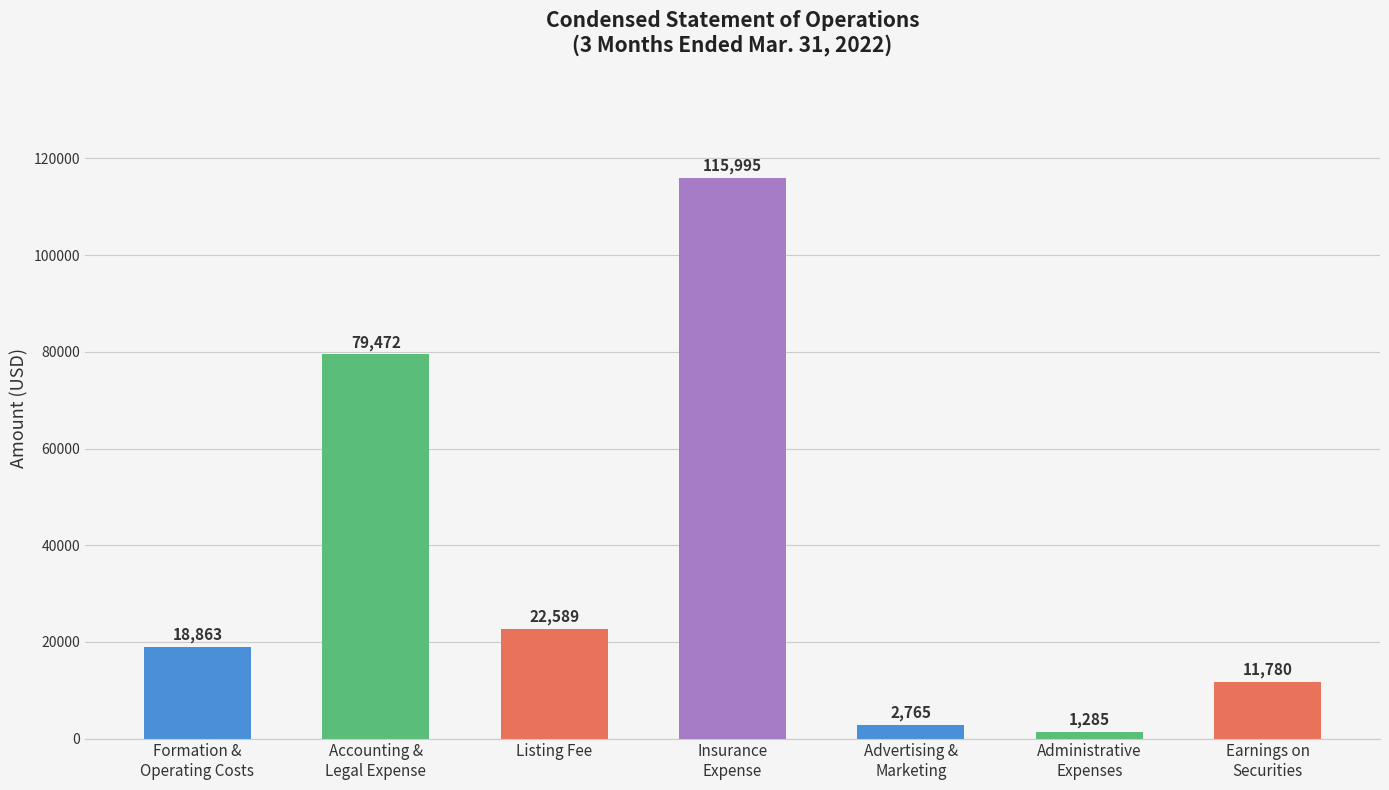

Does the chart contain any negative values?

No